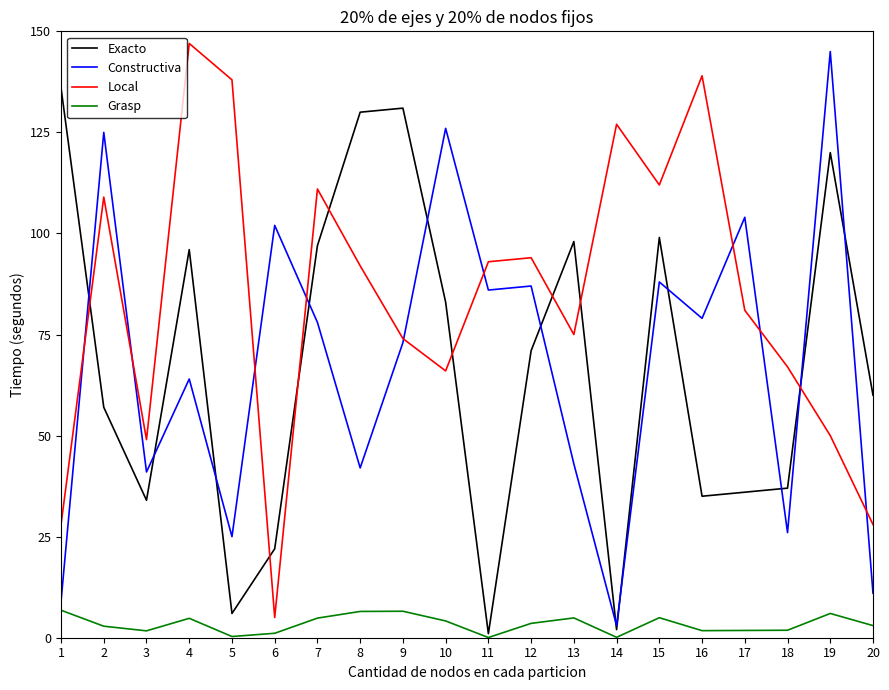

At which category does Exacto reach its first local valley?

3